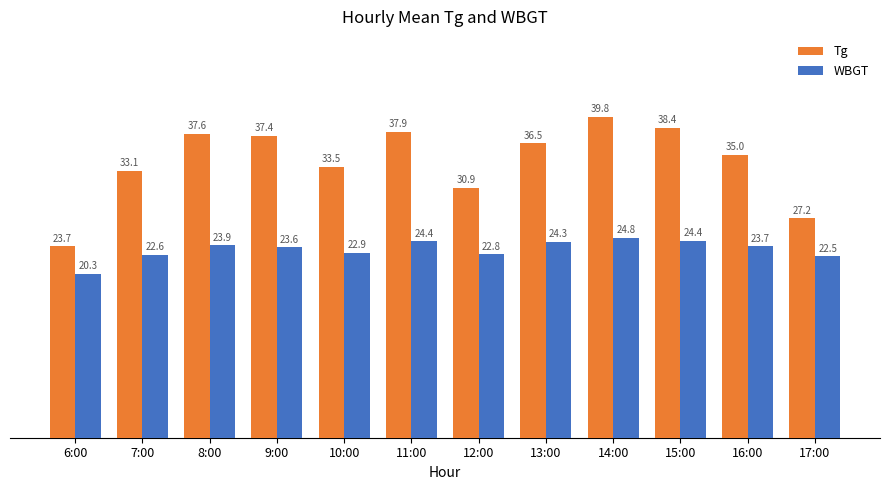

True or false: WBGT has a value of 24.8 at 14:00.

True